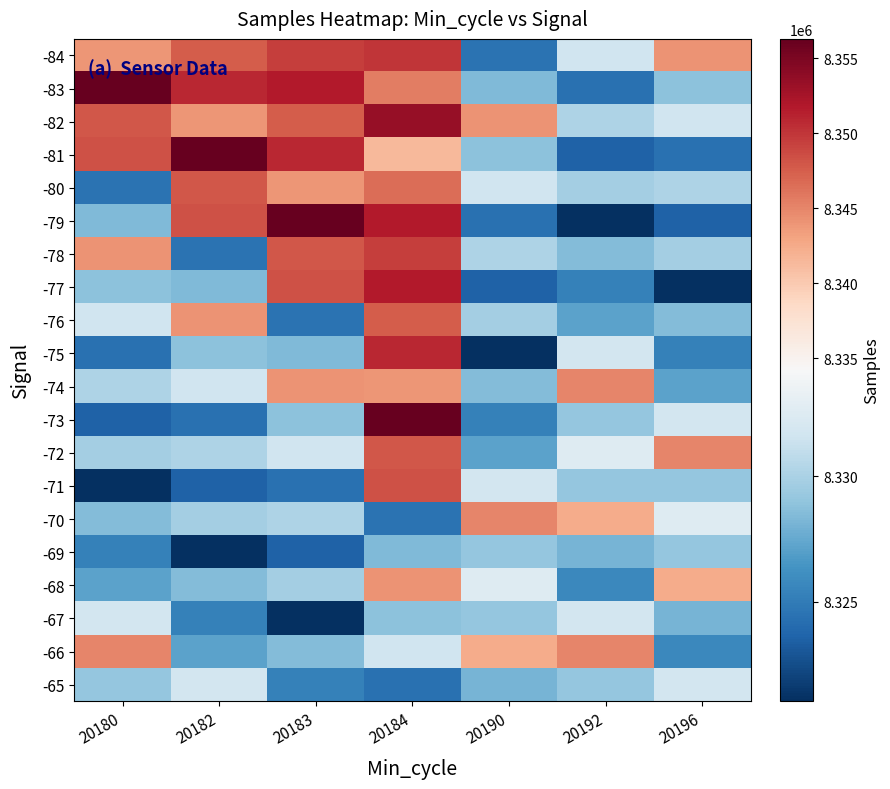

Rank the series at 20183 from lowest to highest value.

-67, -69, -71, -76, -65, -75, -66, -73, -68, -70, -72, -80, -74, -82, -78, -77, -84, -81, -83, -79